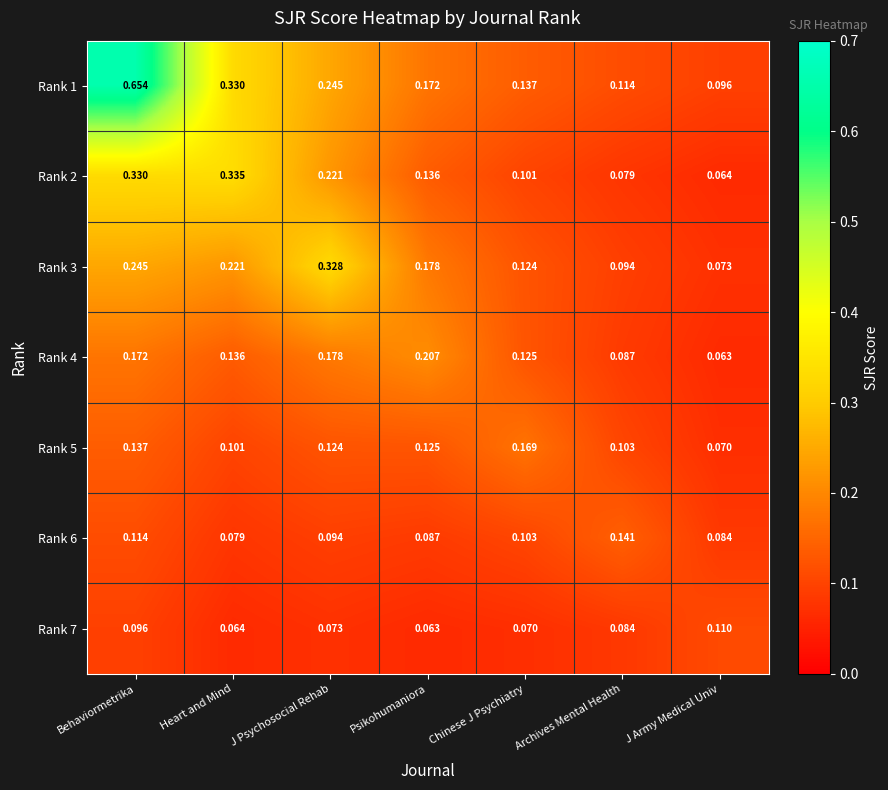

Which category has the lowest value in the Rank 4 series?

J Army Medical Univ